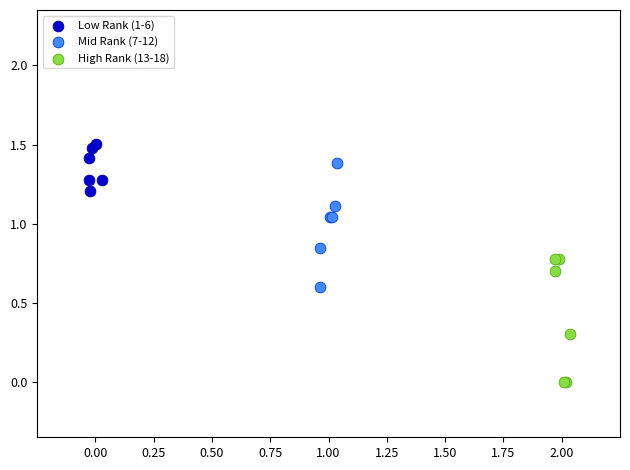

Which series contains the highest Y value?

Low Rank (1-6)